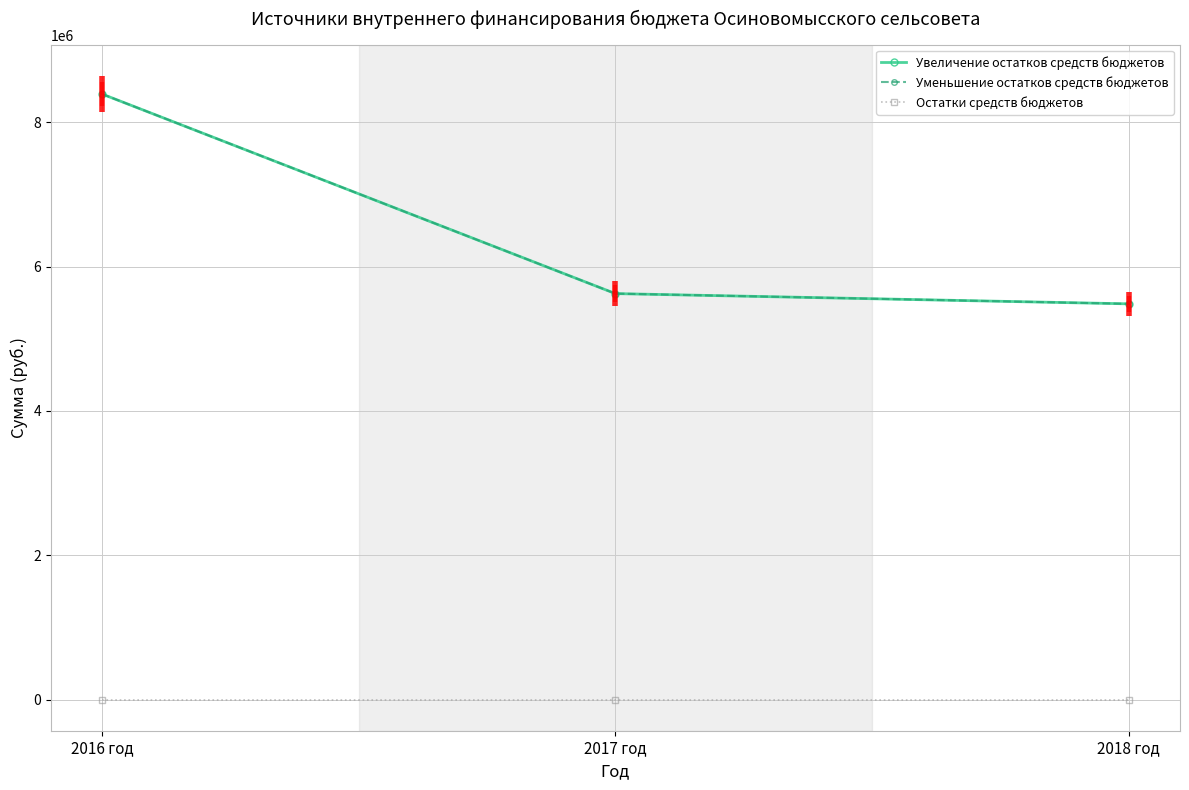

Which label corresponds to the smallest value in the chart?

2016 год